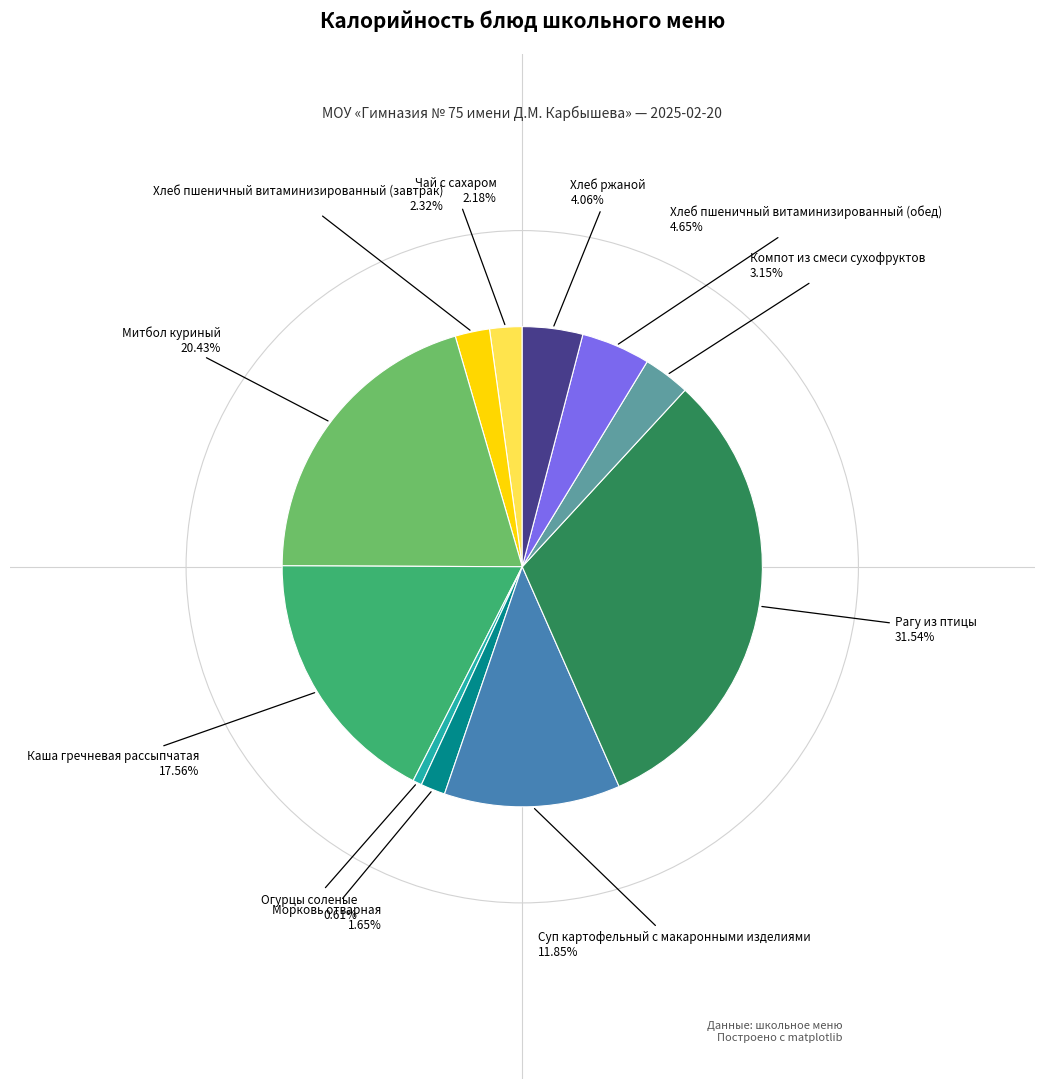

Is there any slice that represents more than half of the pie?

No